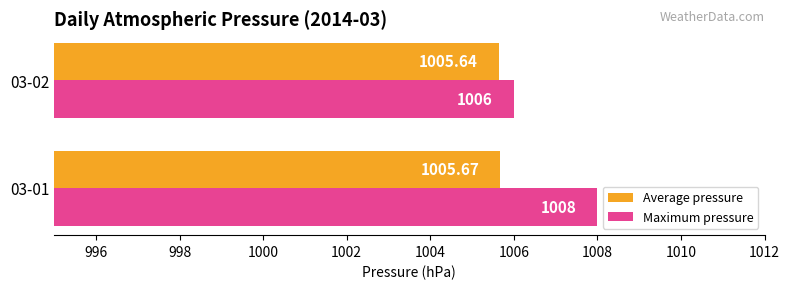

Rank the categories by Maximum pressure value from lowest to highest.

03-02, 03-01